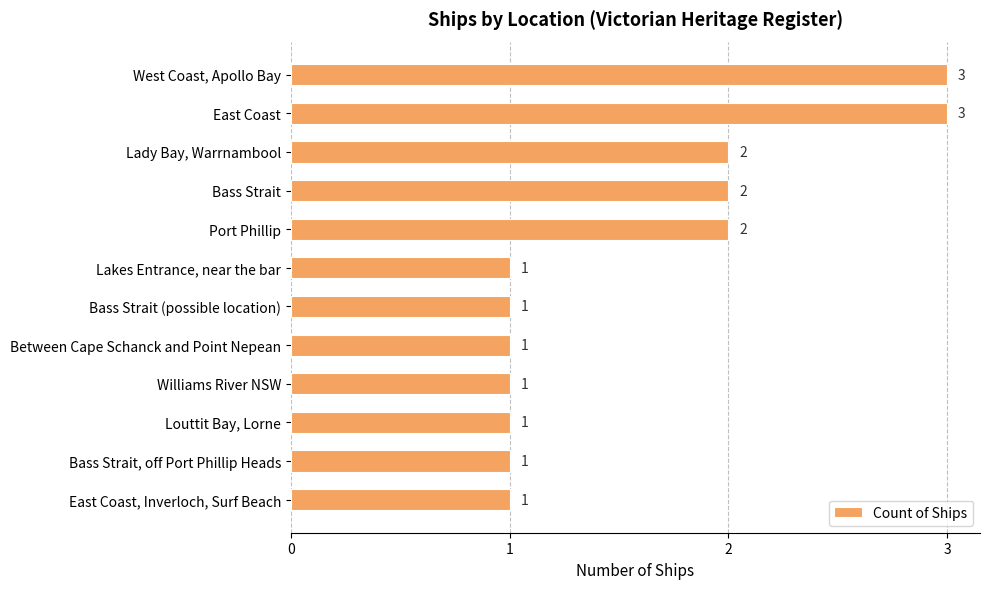

What is the difference between the maximum and second lowest values?

2